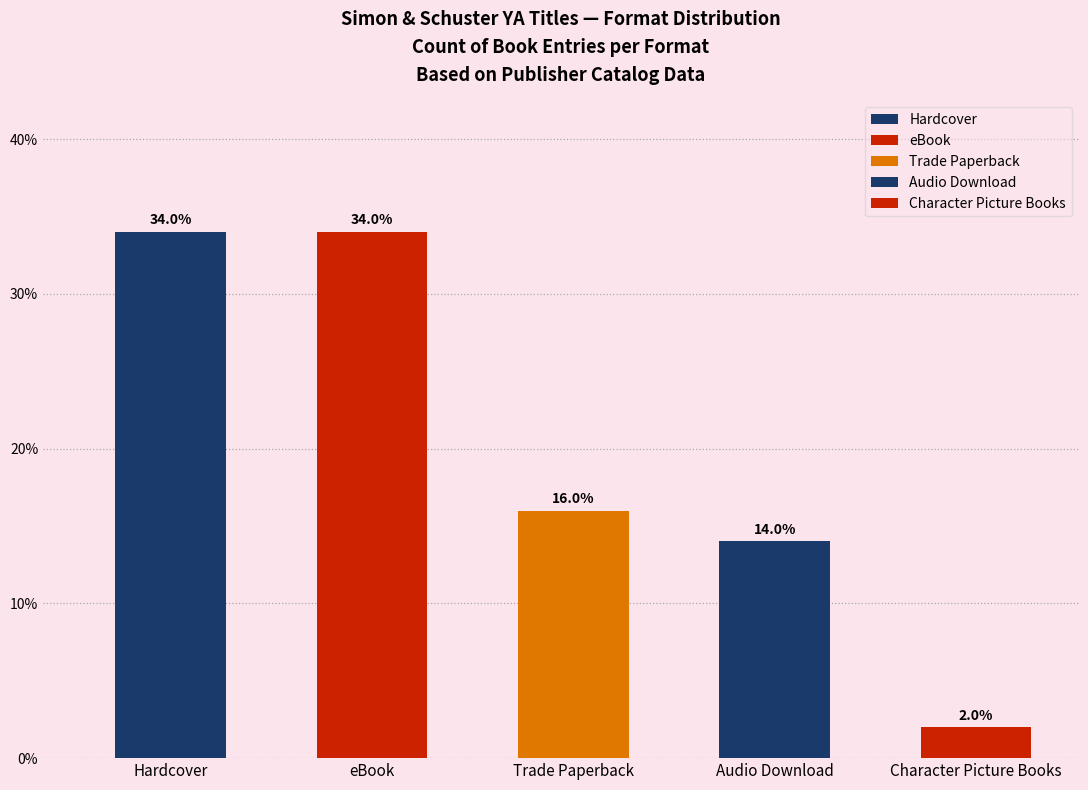

How many categories are shown in the chart?

5